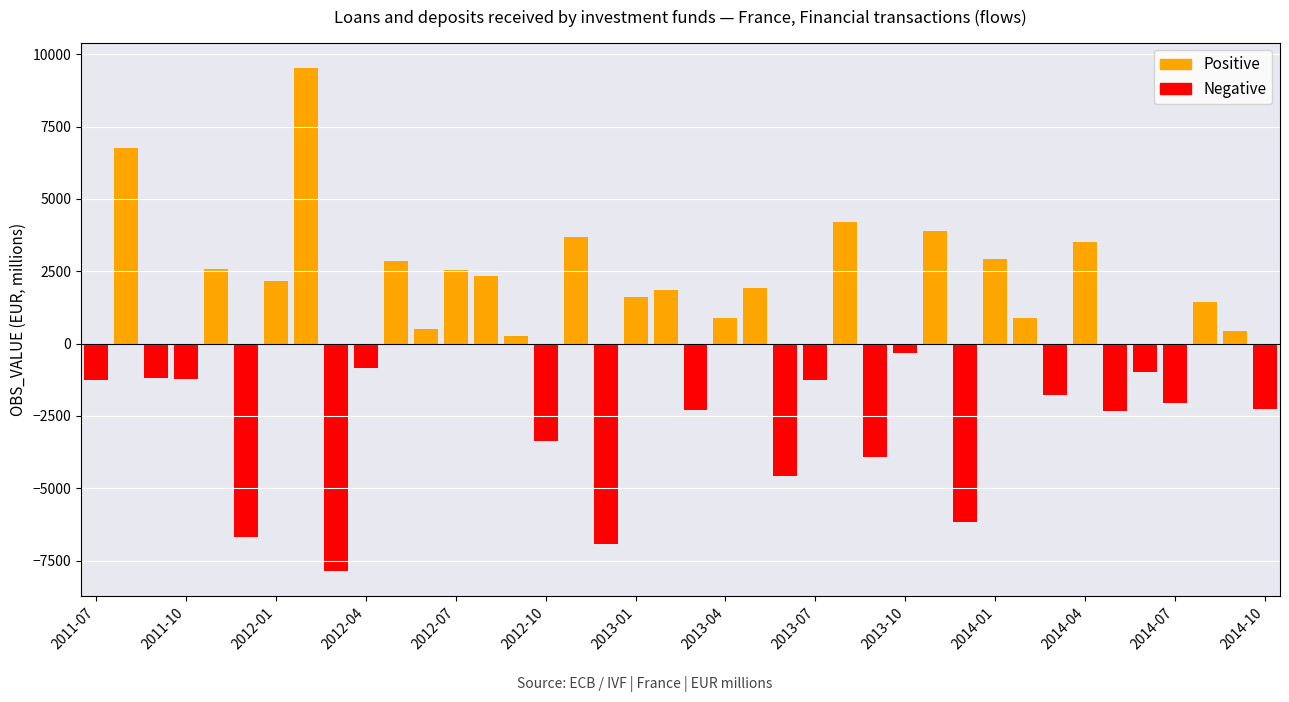

At which category does the chart reach its peak across all series?

2012-02